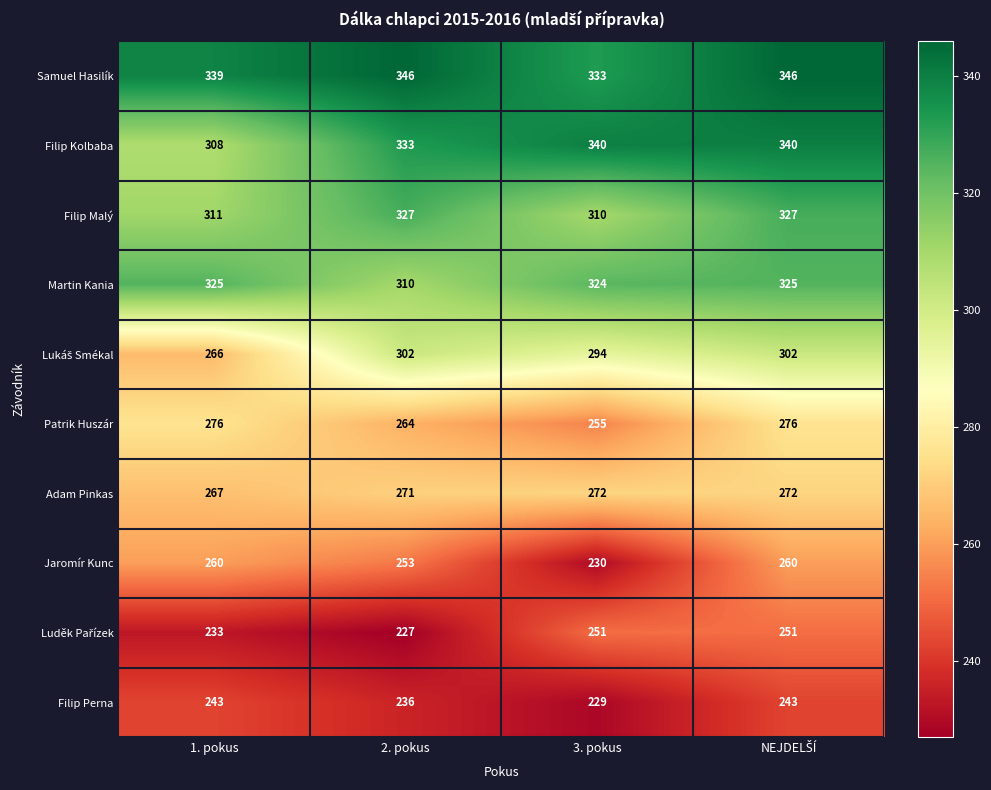

What is the minimum value shown in the chart?

227